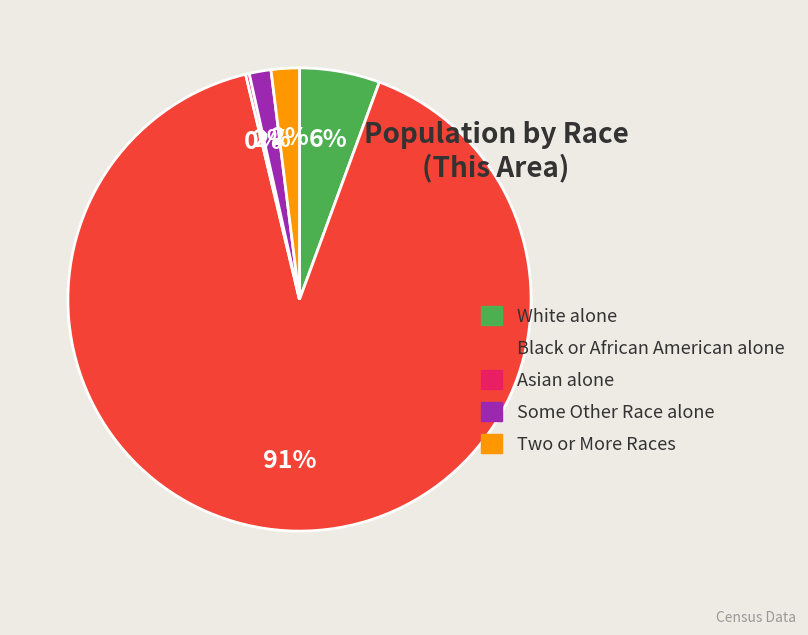

Is Two or More Races the majority of the pie?

No